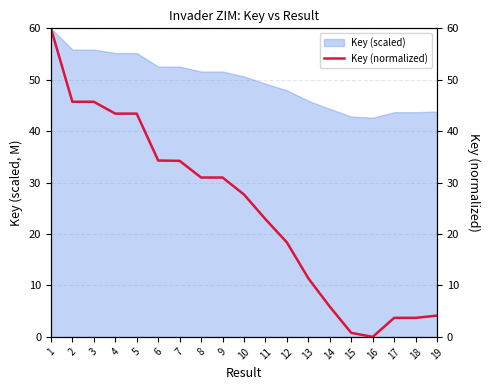

True or false: there are more than 2 points higher than both neighbors.

False